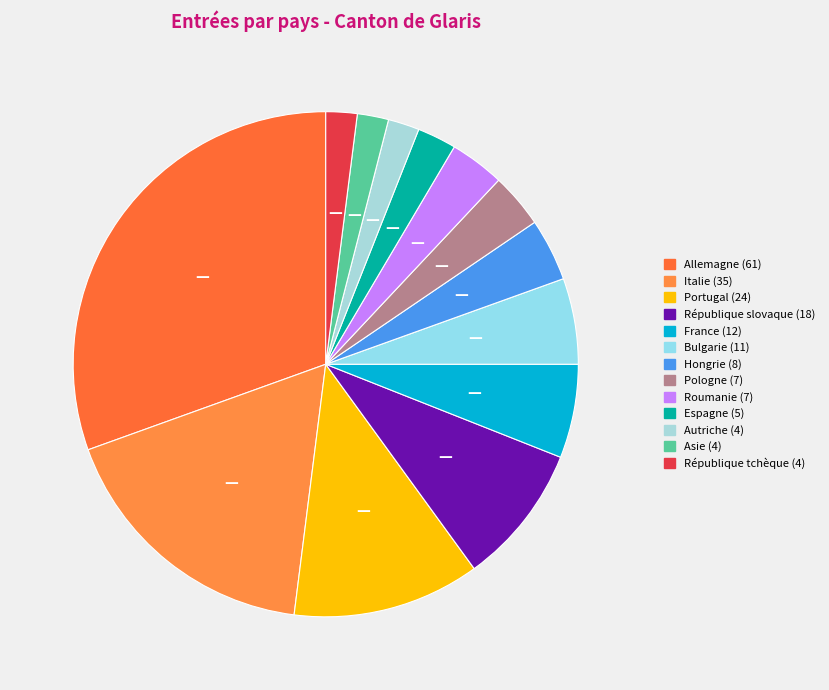

How many slices are in this pie chart?

13